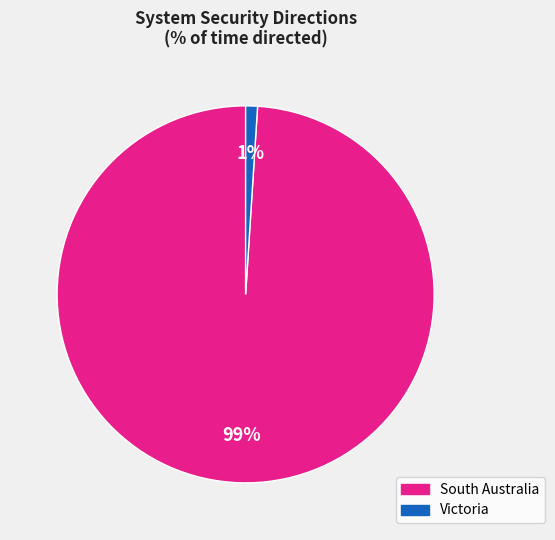

Does any single category account for the majority?

Yes